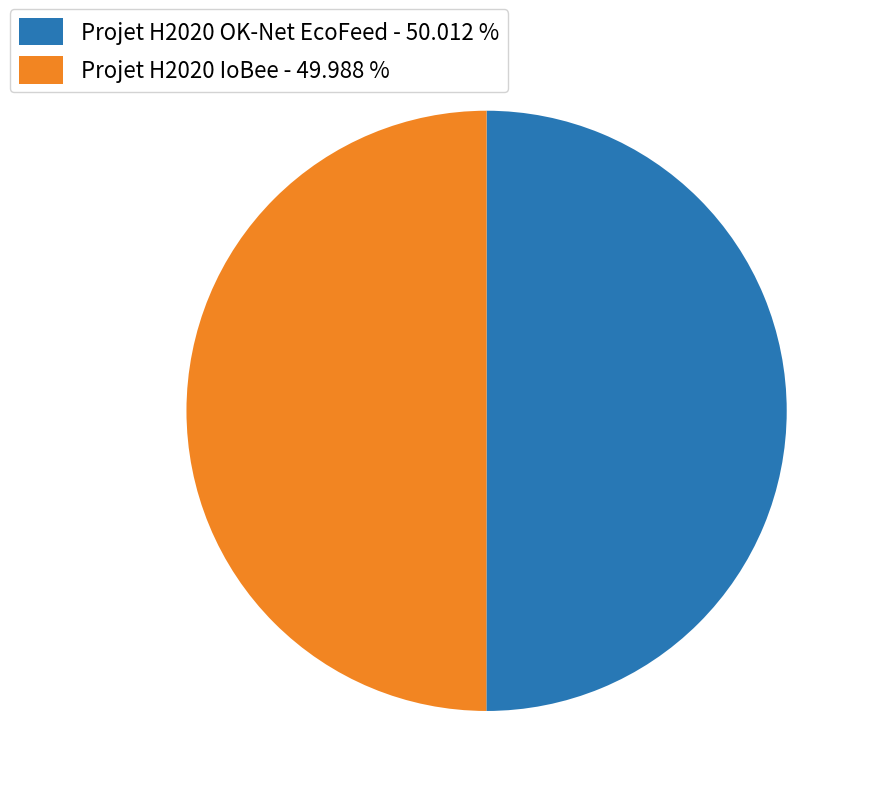

Is it true that Projet H2020 IoBee is 59% of the pie?

False